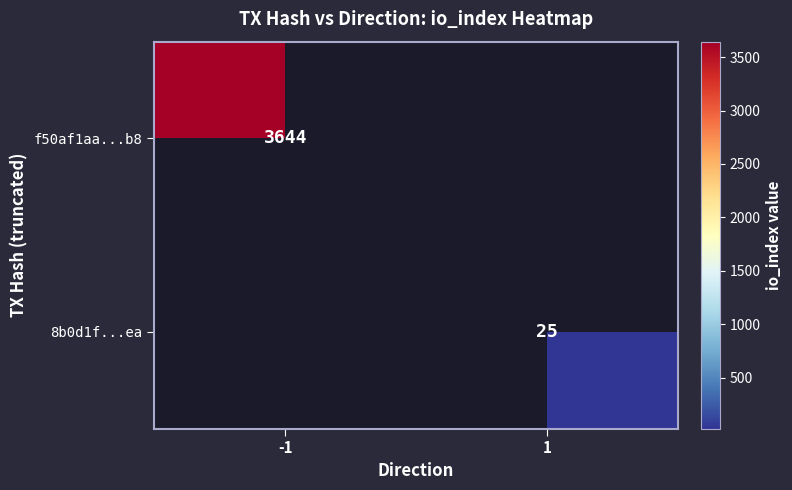

The 8b0d1f...ea series shows 13 at 1. True or false?

False